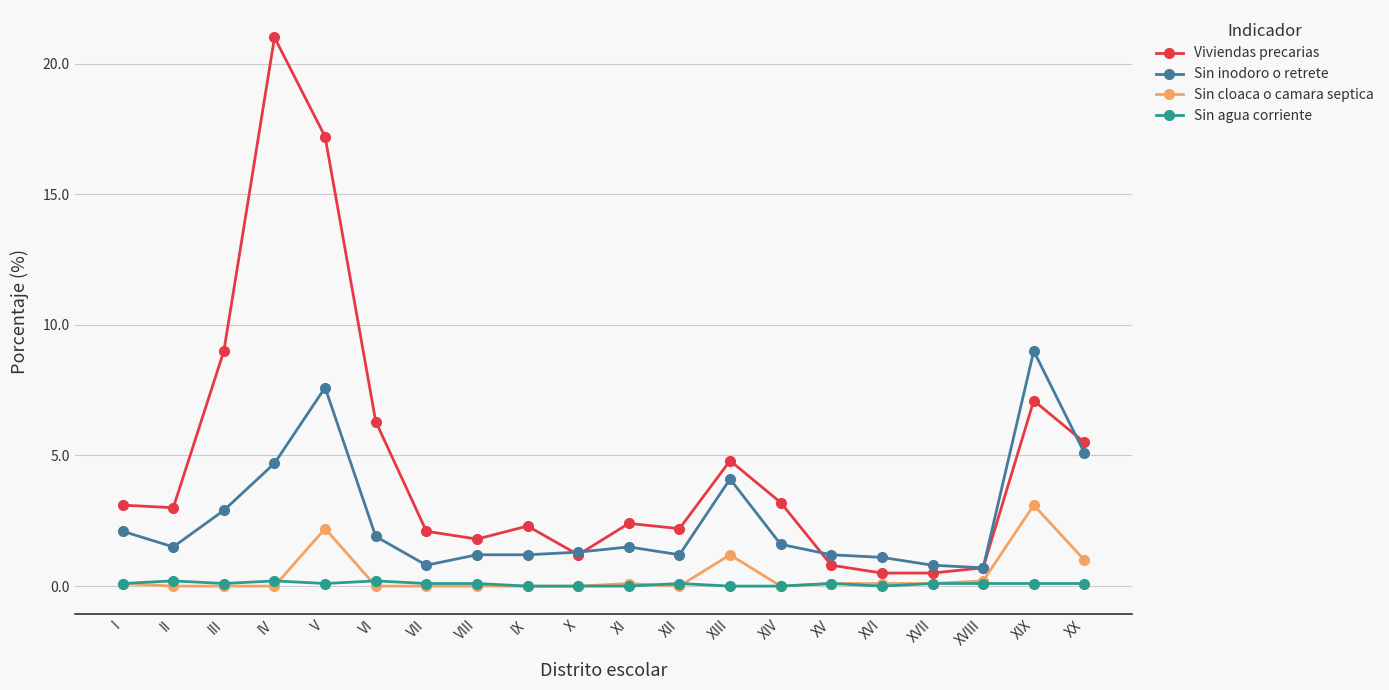

Count the number of categories in the chart.

20